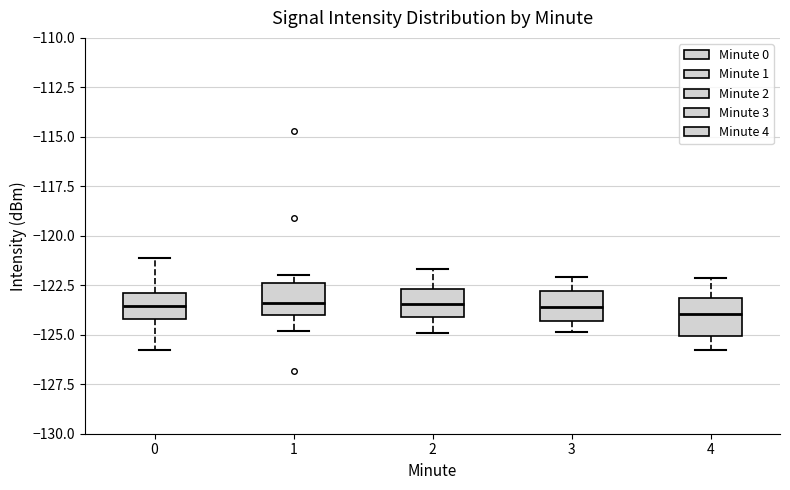

Where does the median line of the box at x = 1 sit on the y-axis? The values are not printed on the chart, so give them approximately, as read against the axis.

-123.5